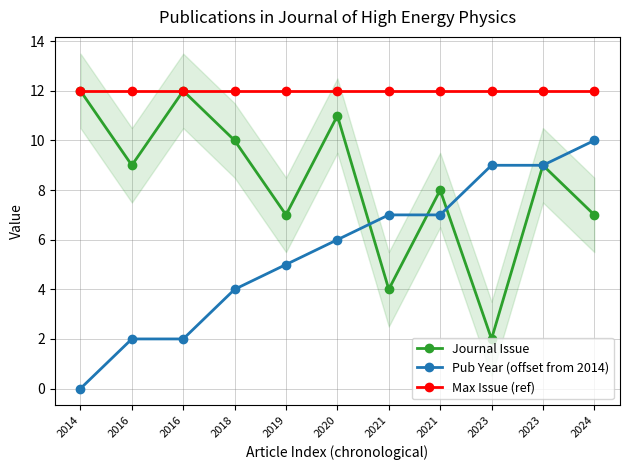

True or false: Pub Year (offset from 2014) and Max Issue (ref) intersect in this chart.

False